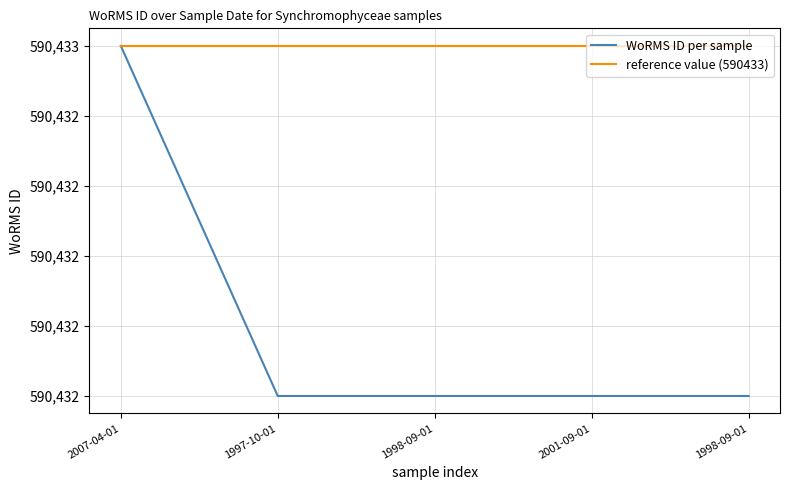

What is the average value of the WoRMS ID per sample series?

590432